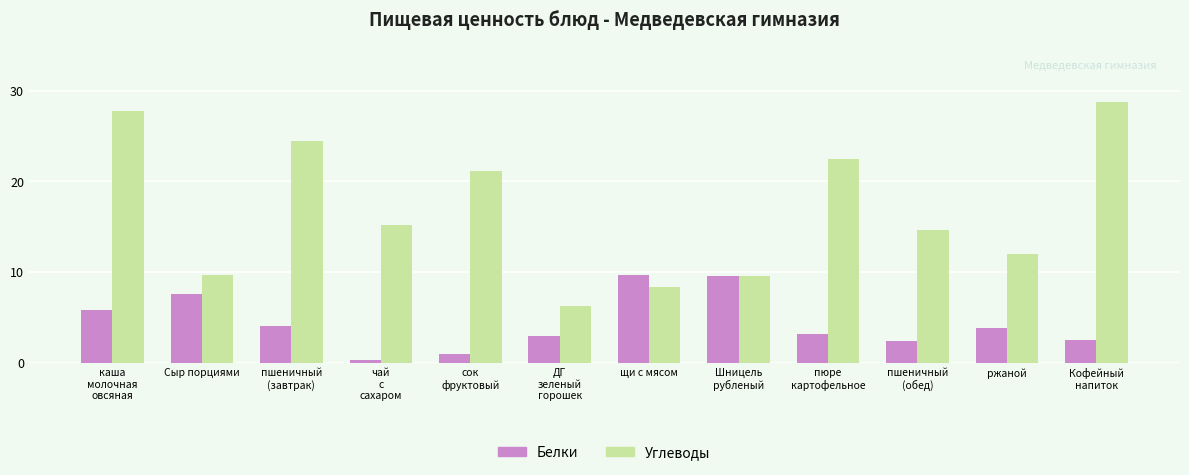

What position from the right is каша
молочная
овсяная?

12